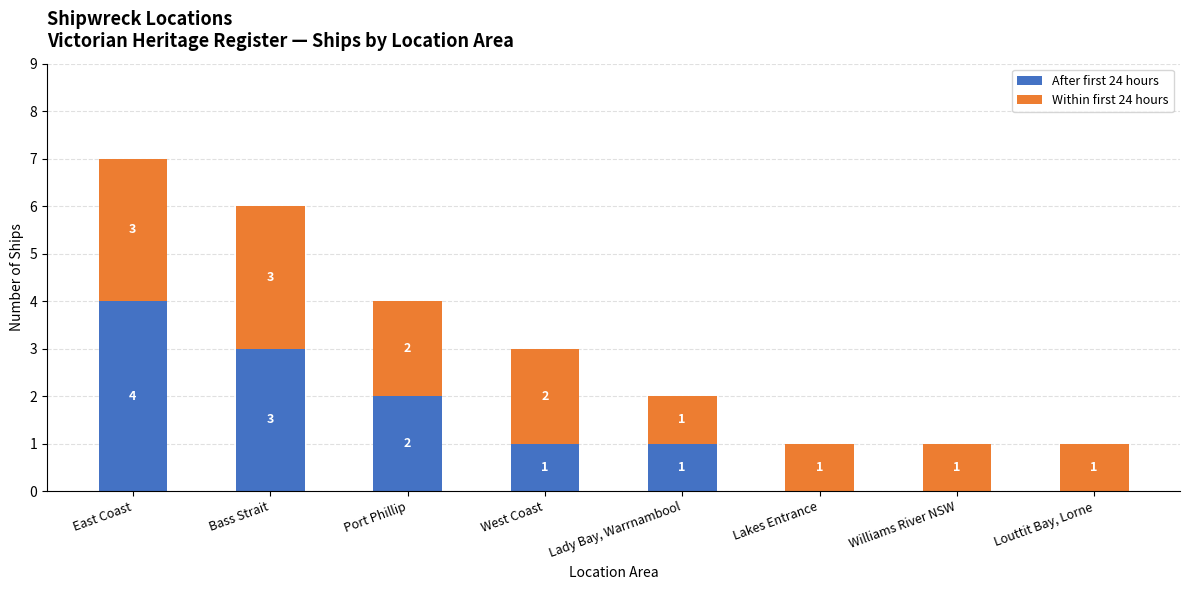

Where is After first 24 hours nearest to the value 2?

Port Phillip